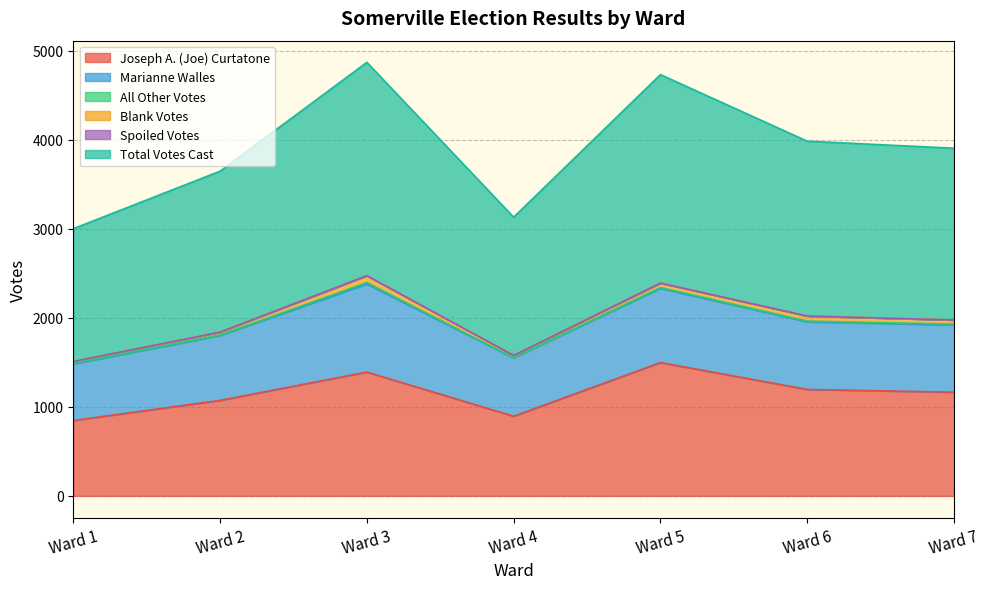

True or false: Joseph A. (Joe) Curtatone and Blank Votes cross at least once.

False